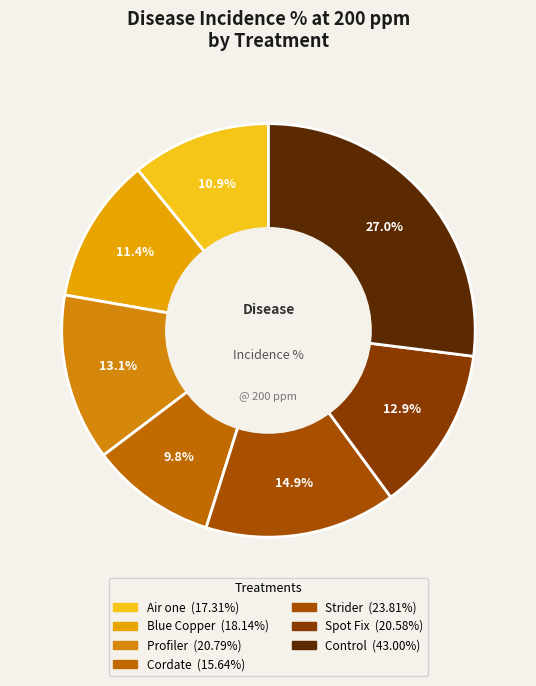

What is the ratio of the value at Blue Copper to the value at Control?

0.4